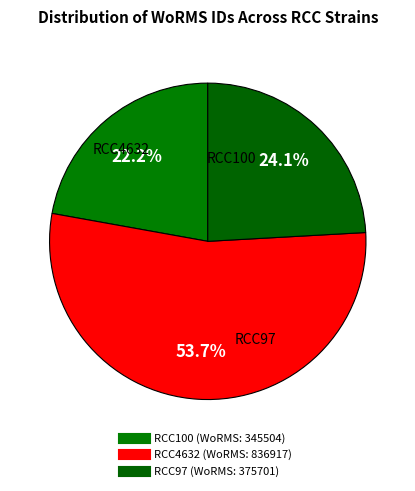

What is the change in value from RCC100 to RCC4632?

+491413